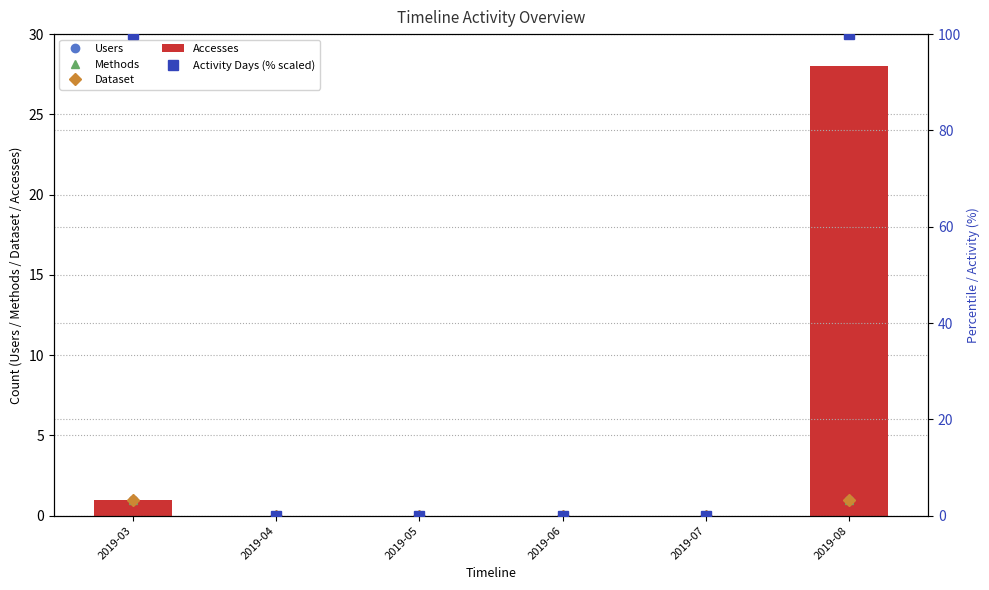

What is the maximum value for Activity Days (% scaled)?

100